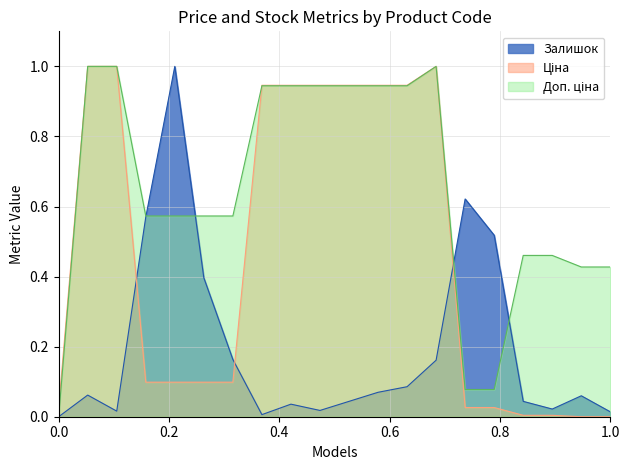

What is the highest value of the Залишок series?

1.0